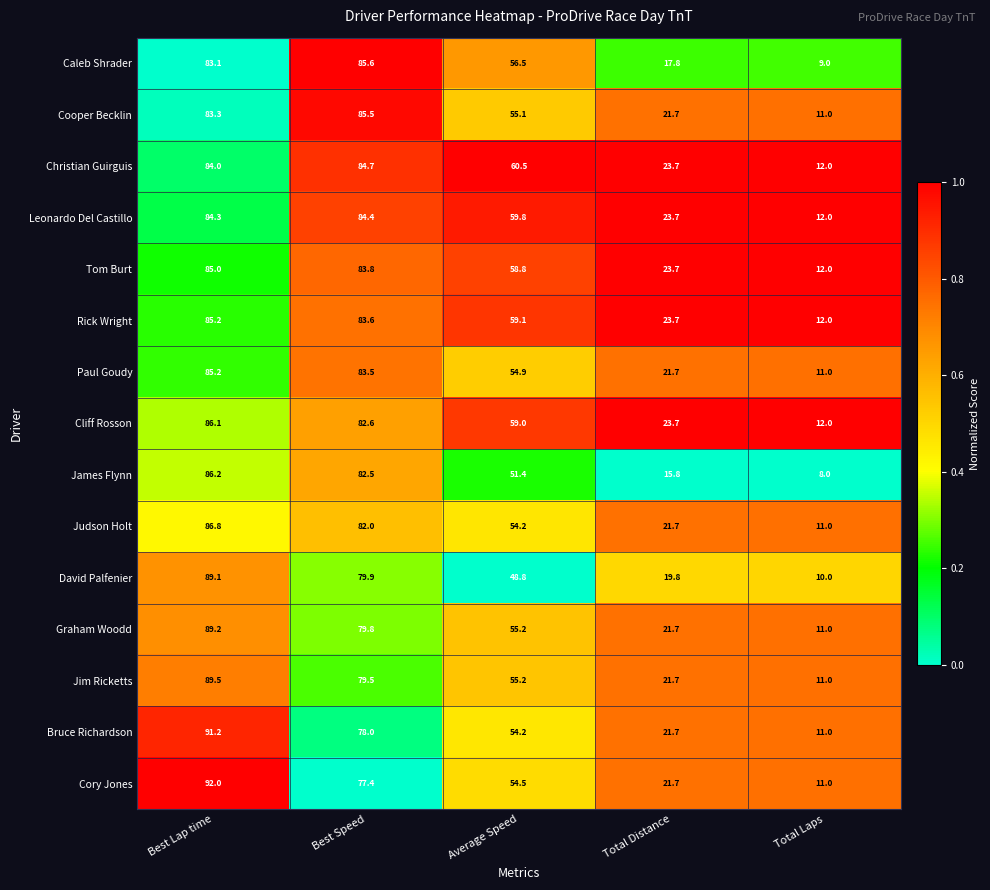

Which label corresponds to the largest value in the chart?

Best Lap time